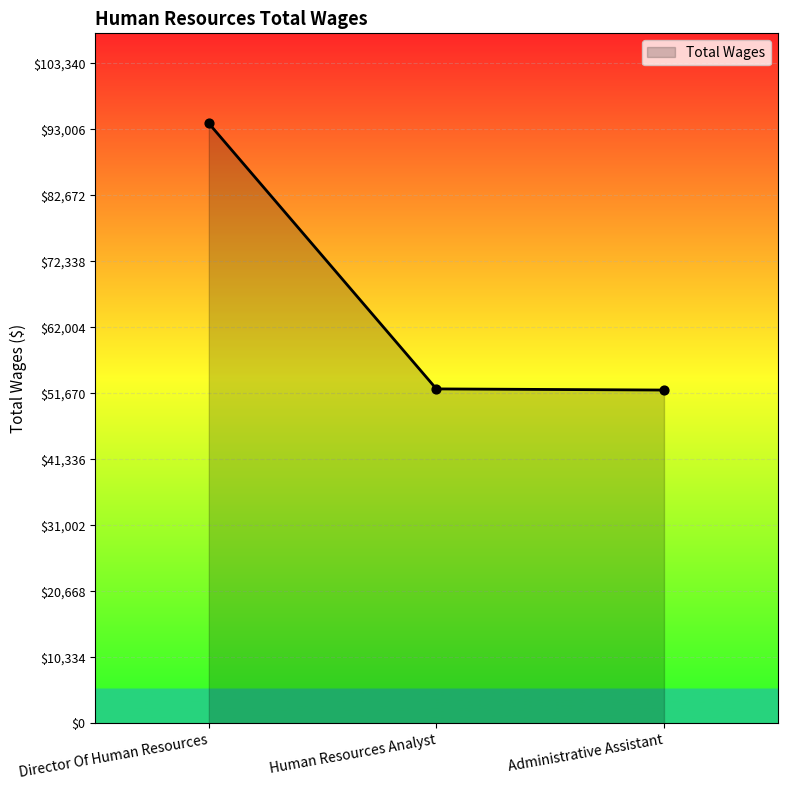

What is the change in value from Director Of Human Resources to Human Resources Analyst?

-41583